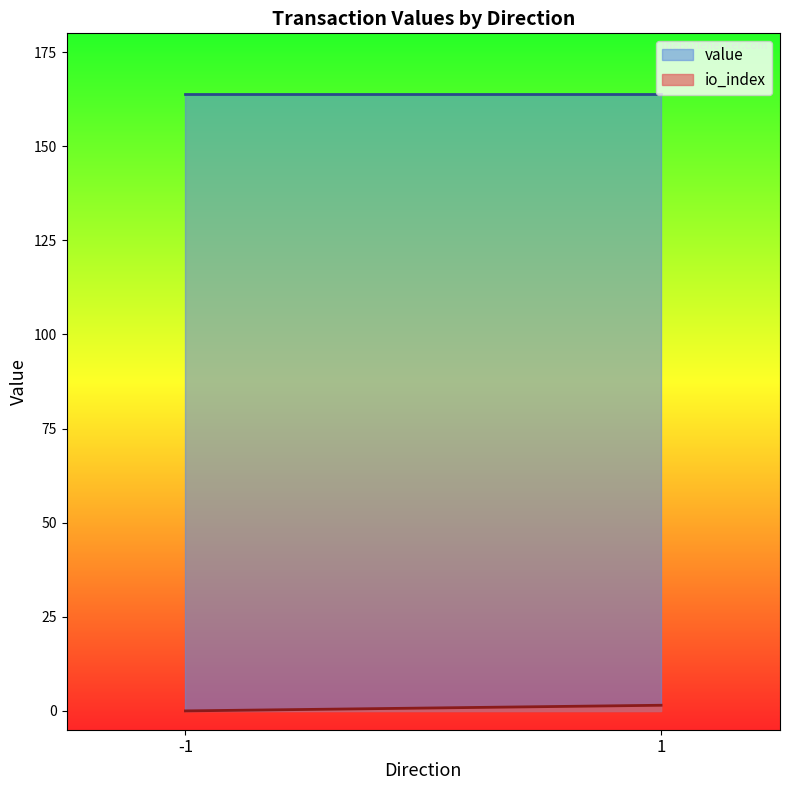

What is the maximum value for value?

163.9